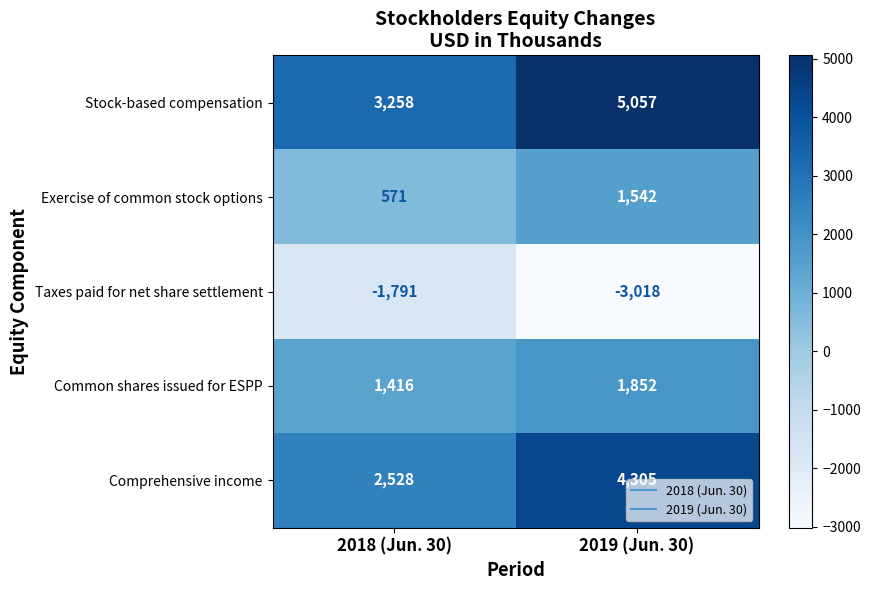

What is the total value across all series at 2018 (Jun. 30)?

5982